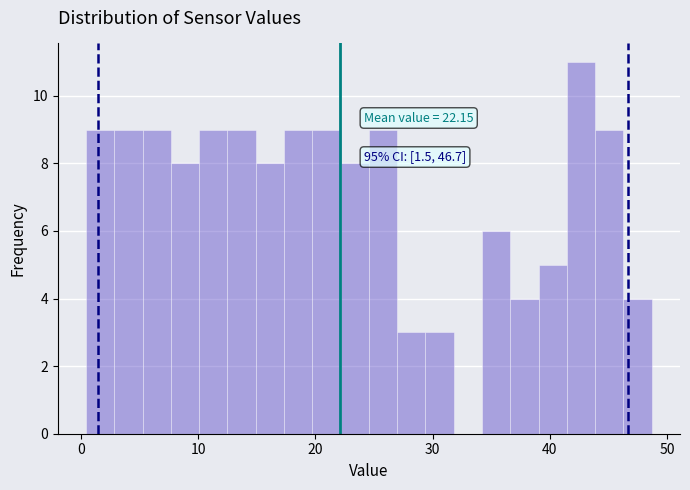

Read against the x-axis, roughly where is the centre of the tallest bar?

43